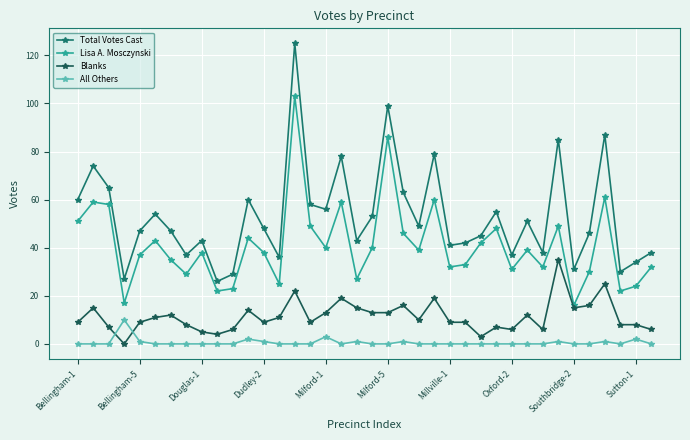

What is the value of the Lisa A. Mosczynski point at the 19th from the left?

27